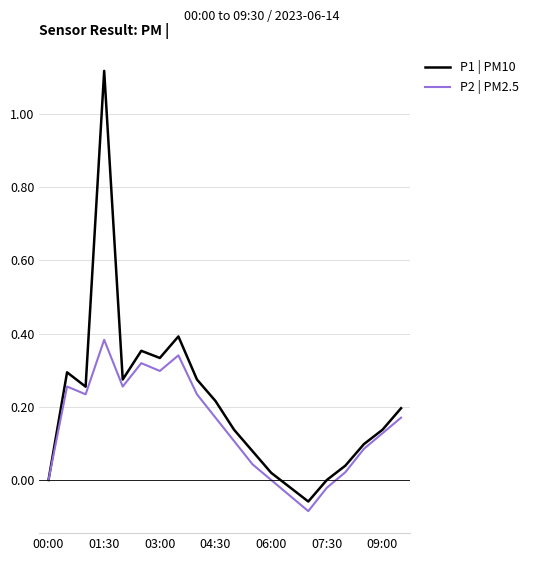

Which series has the largest total across all categories?

P1 | PM10